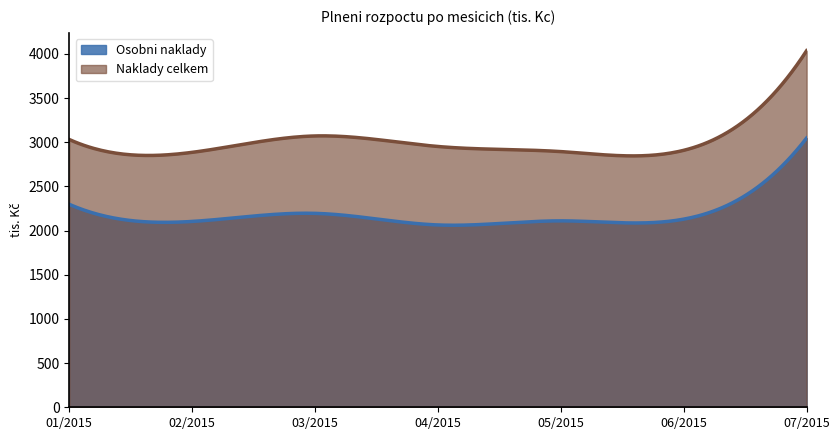

Which series has the widest spread of values?

Naklady celkem